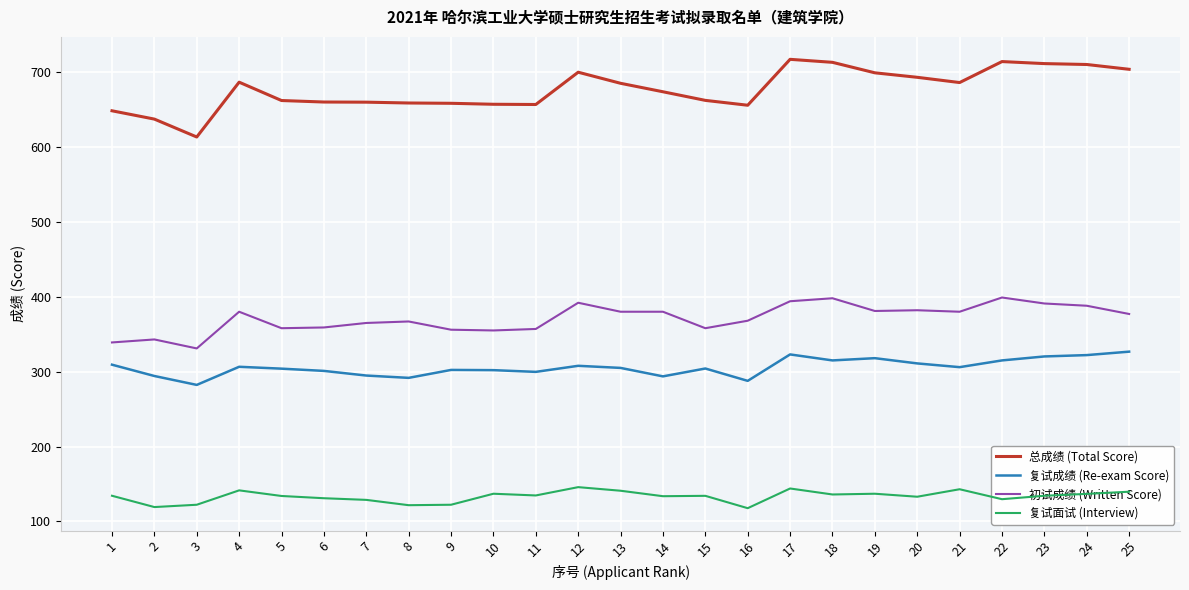

How many lines are shown in the chart?

4